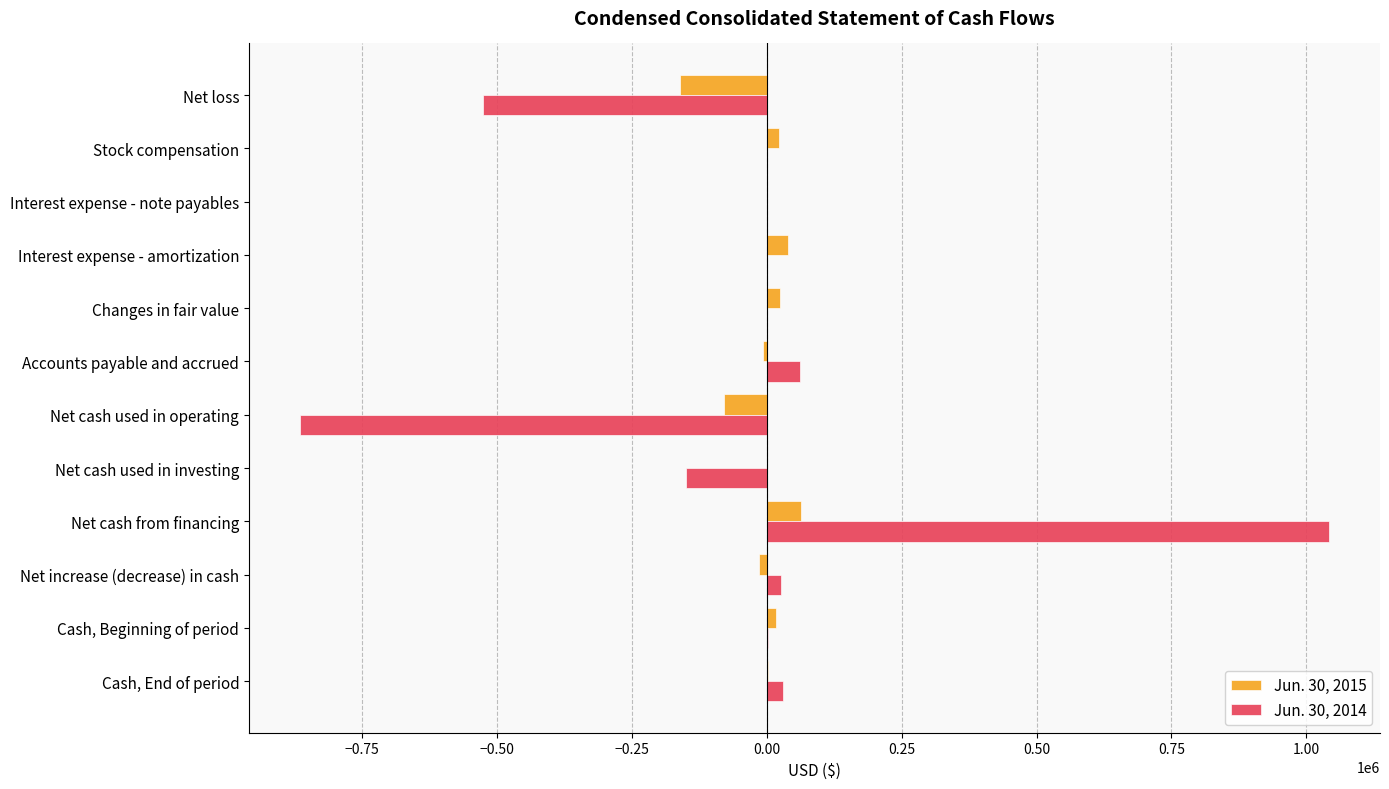

True or false: Jun. 30, 2014 has a value of -367183 at Net loss.

False